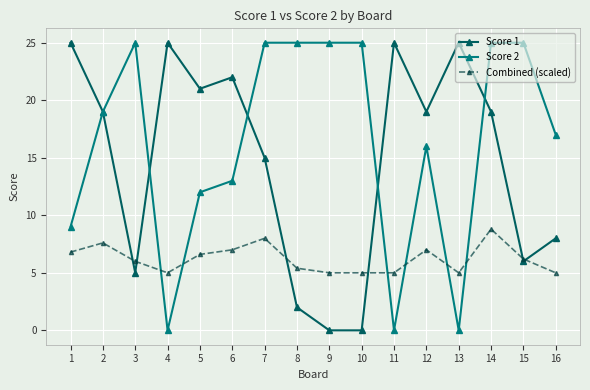

Rank the series at 4 from lowest to highest value.

Score 2, Combined (scaled), Score 1